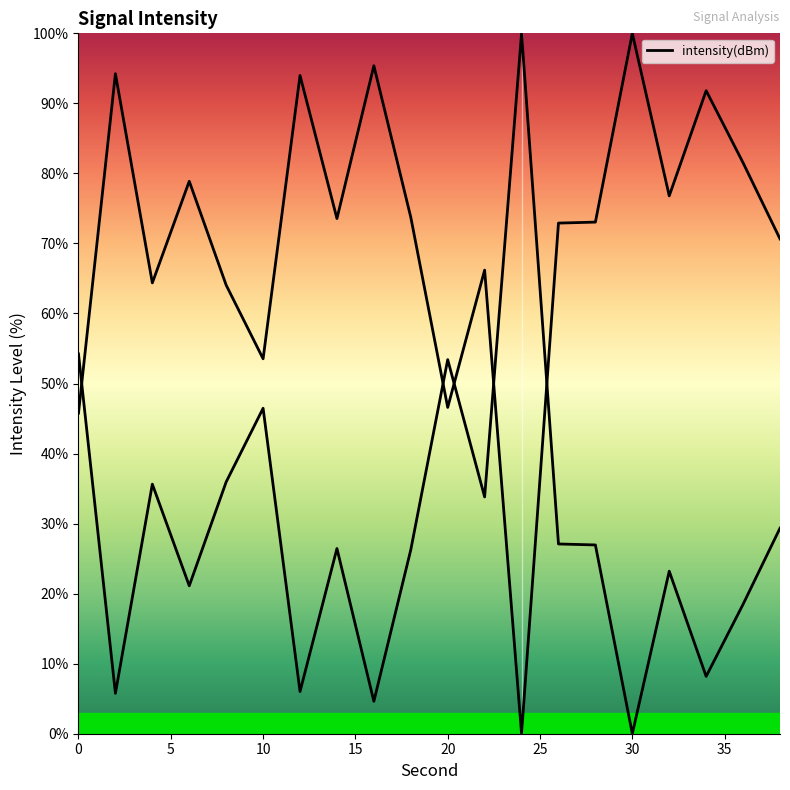

How many points are lower than both their immediate neighbors (excluding endpoints)?

6